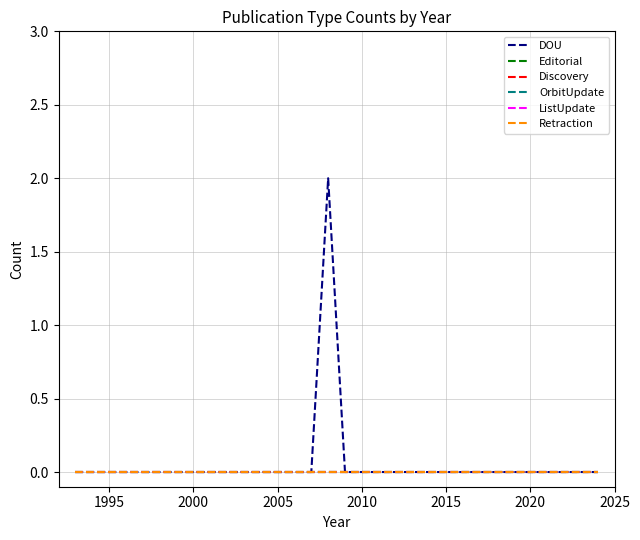

Does the chart display data point markers on the line(s)?

No